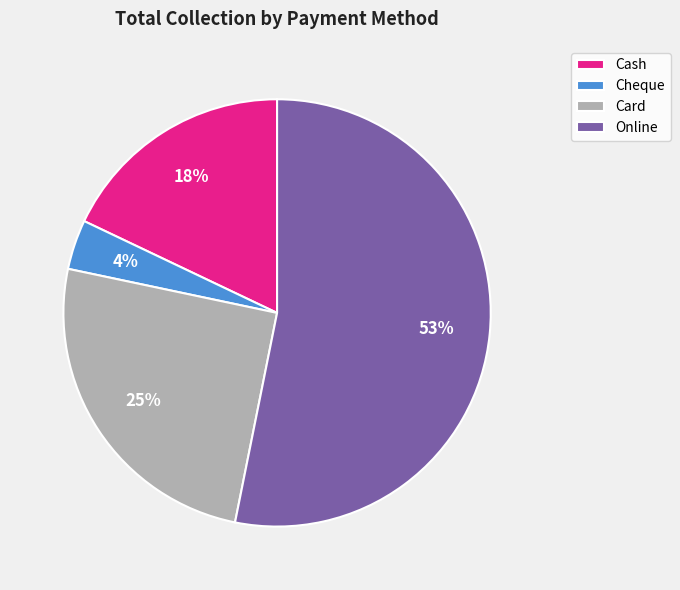

Is it true that Cash is 18% of the pie?

True